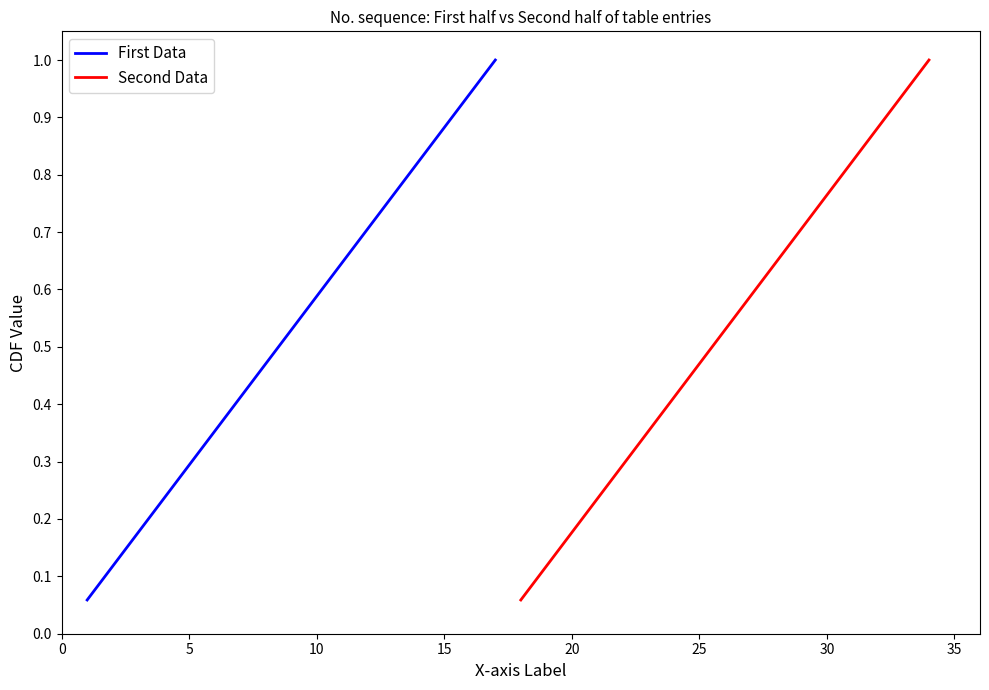

Does the chart have visible grid lines?

No